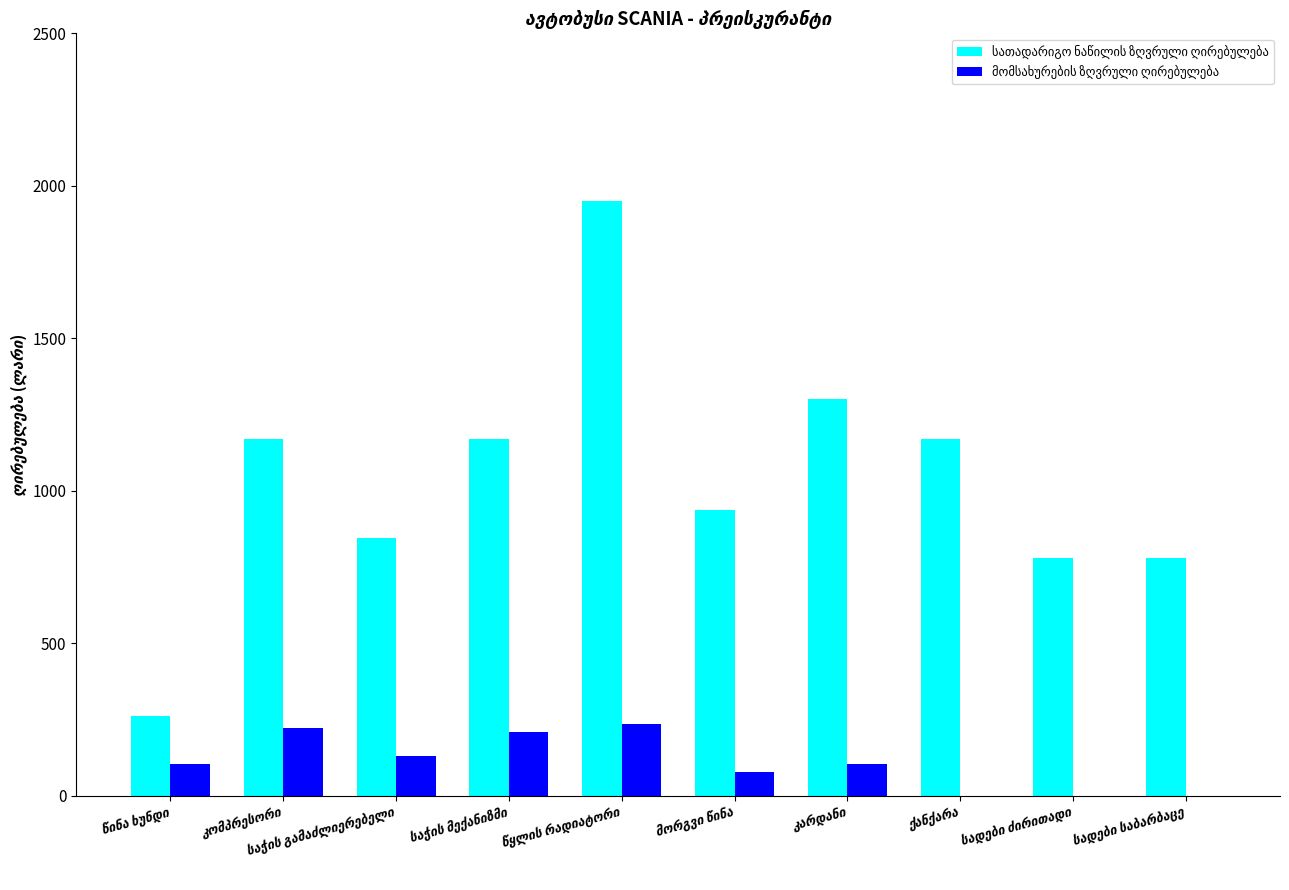

What is the greatest value displayed?

1950